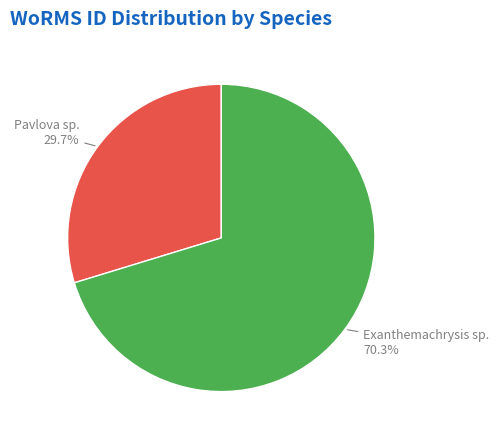

Does any single category account for the majority?

Yes